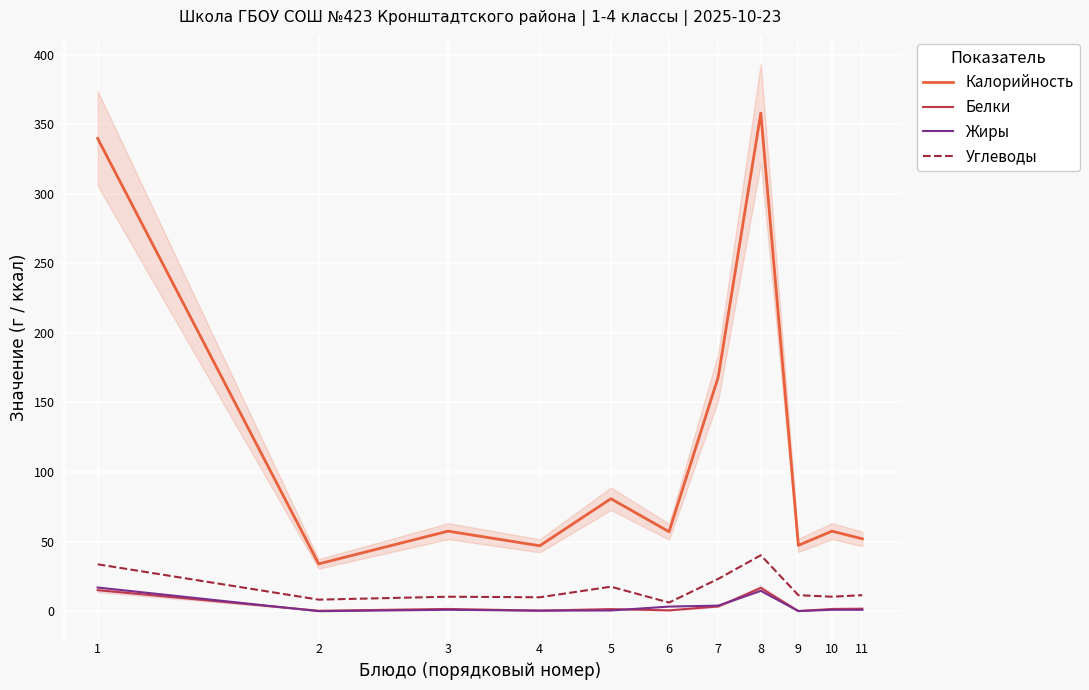

What is the value of the Углеводы point at the 1st from the left?

33.7